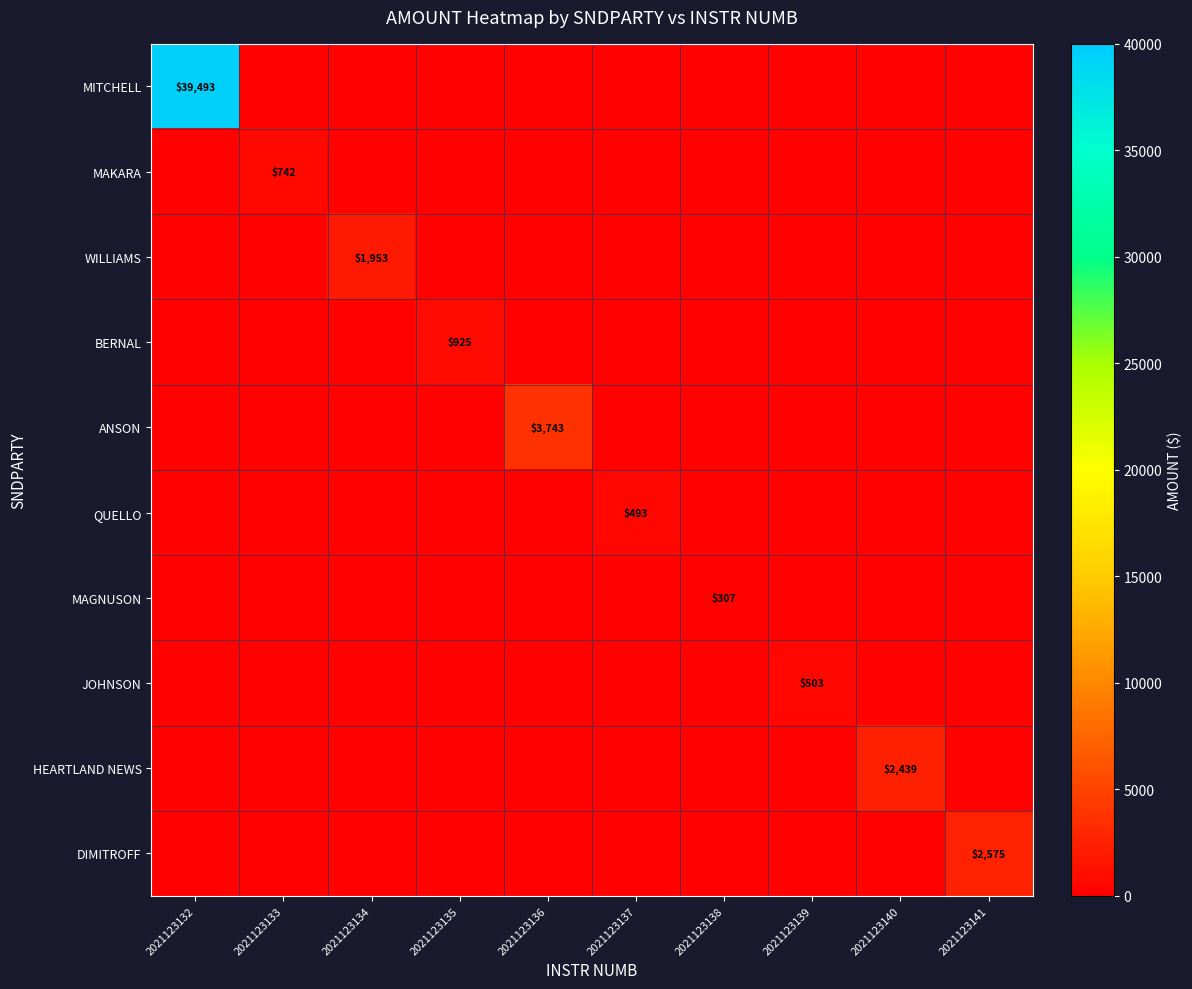

True or false: QUELLO has a value of 493.1 at 2021123137.

True